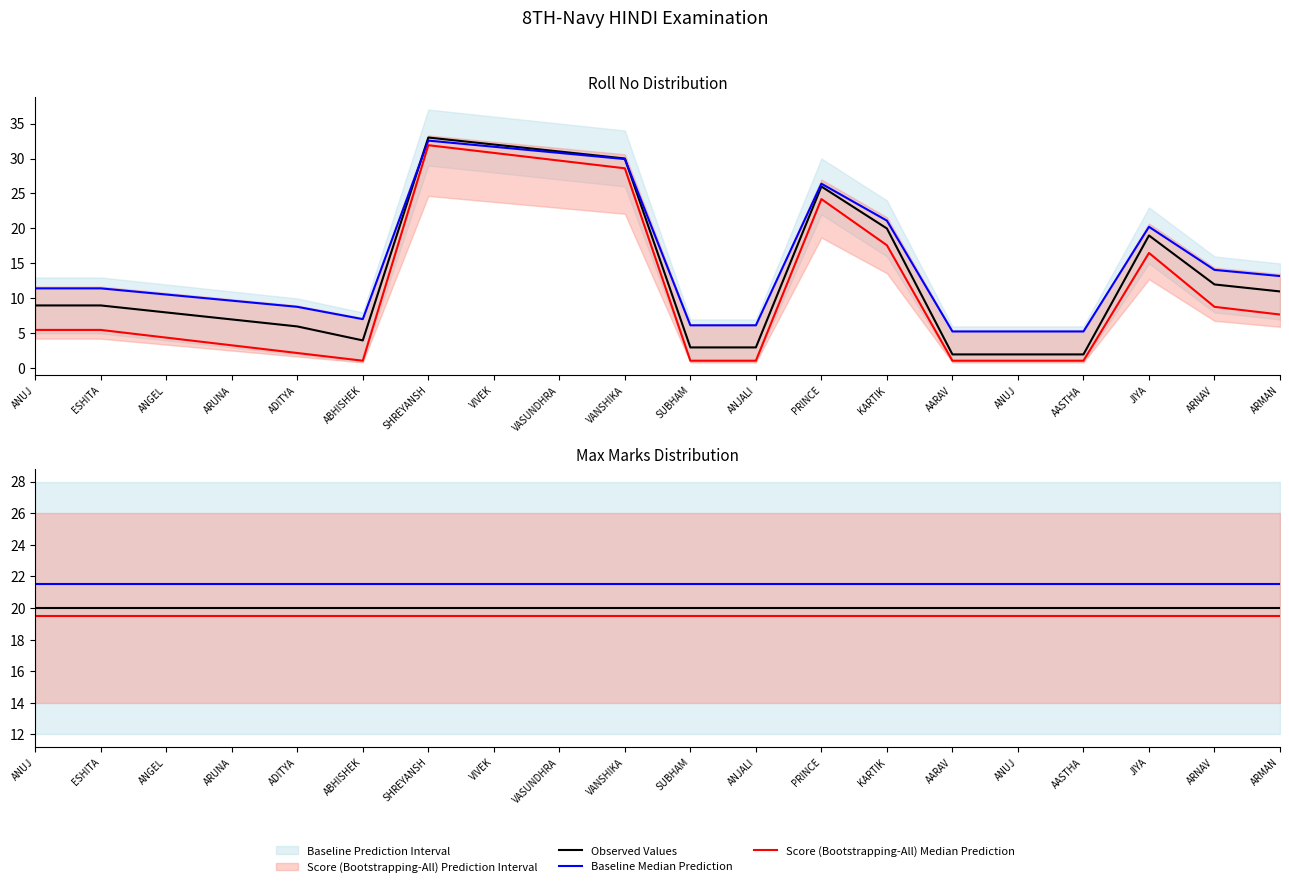

Reading left to right, transcribe all the data shown in this chart.

Observed Values: 20.0	20.0	20.0	20.0	20.0	20.0	20.0	20.0	20.0	20.0	20.0	20.0	20.0	20.0	20.0	20.0	20.0	20.0	20.0	20.0
Baseline Median Prediction: 21.5	21.5	21.5	21.5	21.5	21.5	21.5	21.5	21.5	21.5	21.5	21.5	21.5	21.5	21.5	21.5	21.5	21.5	21.5	21.5
Score (Bootstrapping-All) Median Prediction: 19.5	19.5	19.5	19.5	19.5	19.5	19.5	19.5	19.5	19.5	19.5	19.5	19.5	19.5	19.5	19.5	19.5	19.5	19.5	19.5